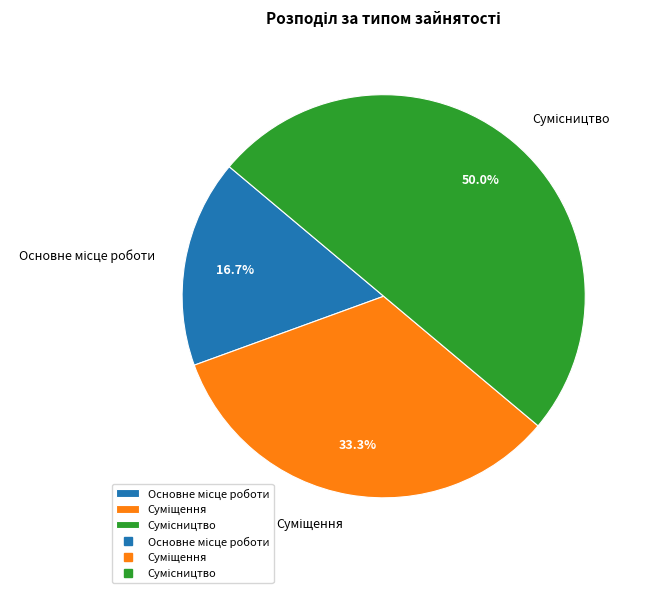

What is the change in value from Основне місце роботи to Сумісництво?

+2